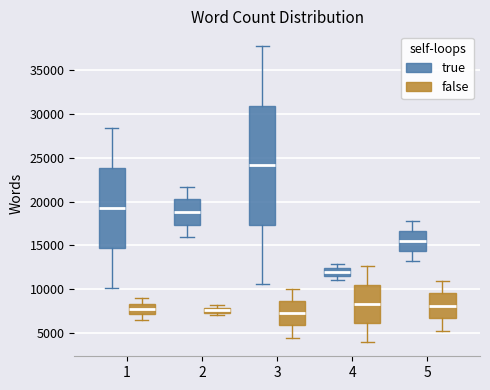

Which box's median line is the highest?

3 (true)